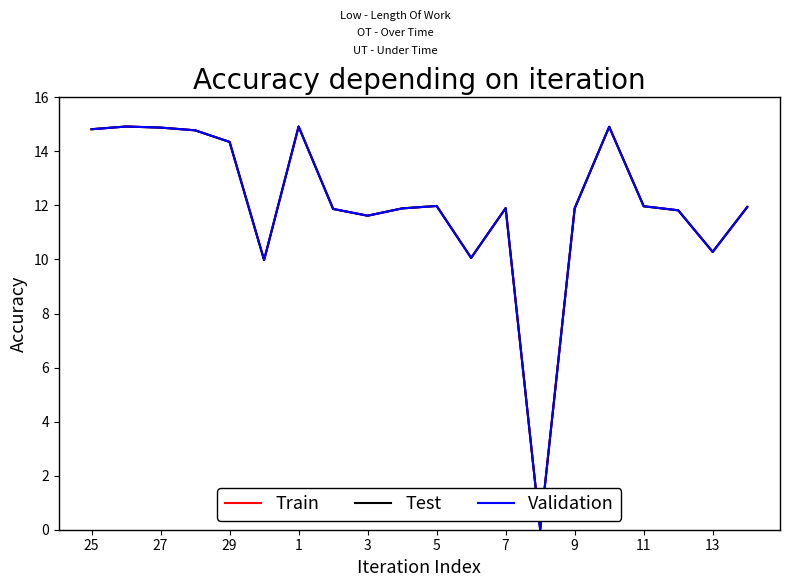

Is this an area chart (filled region under the line)?

No